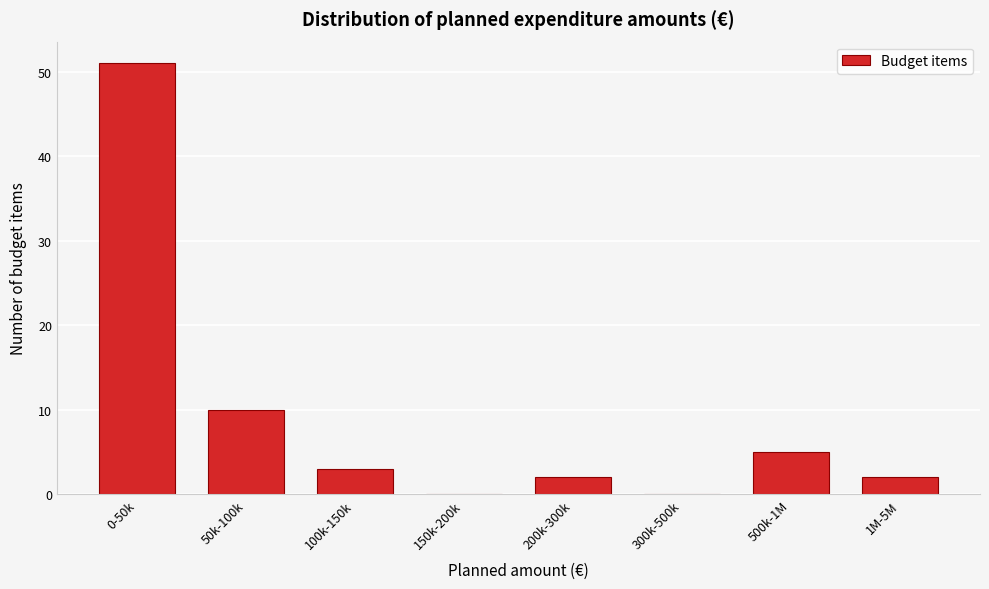

Reading left to right, list all the values displayed in this chart.

0-50k=51	50k-100k=10	100k-150k=3	150k-200k=0	200k-300k=2	300k-500k=0	500k-1M=5	1M-5M=2